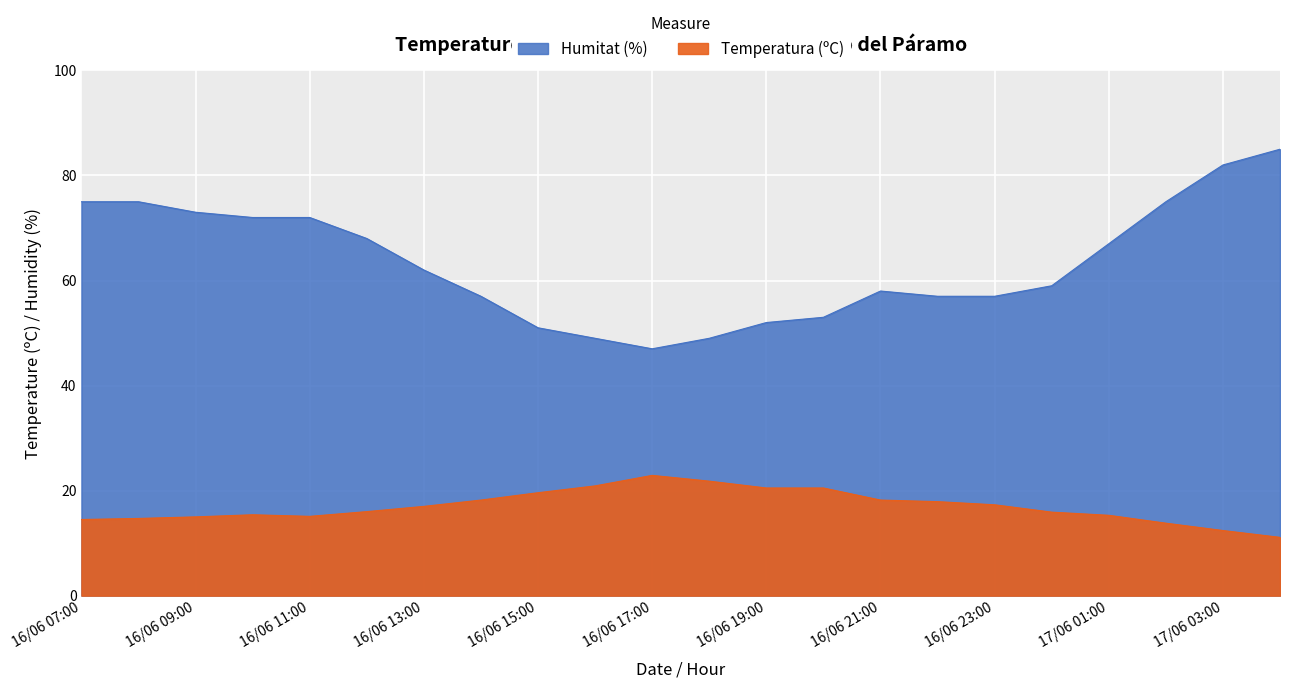

Count the number of categories in the chart.

22